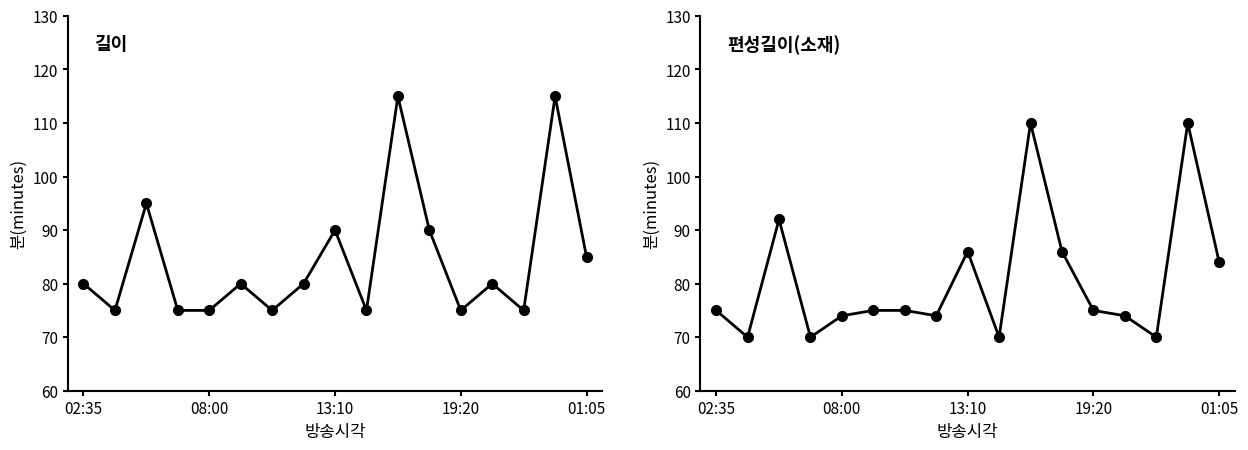

How many series are shown in this chart?

2